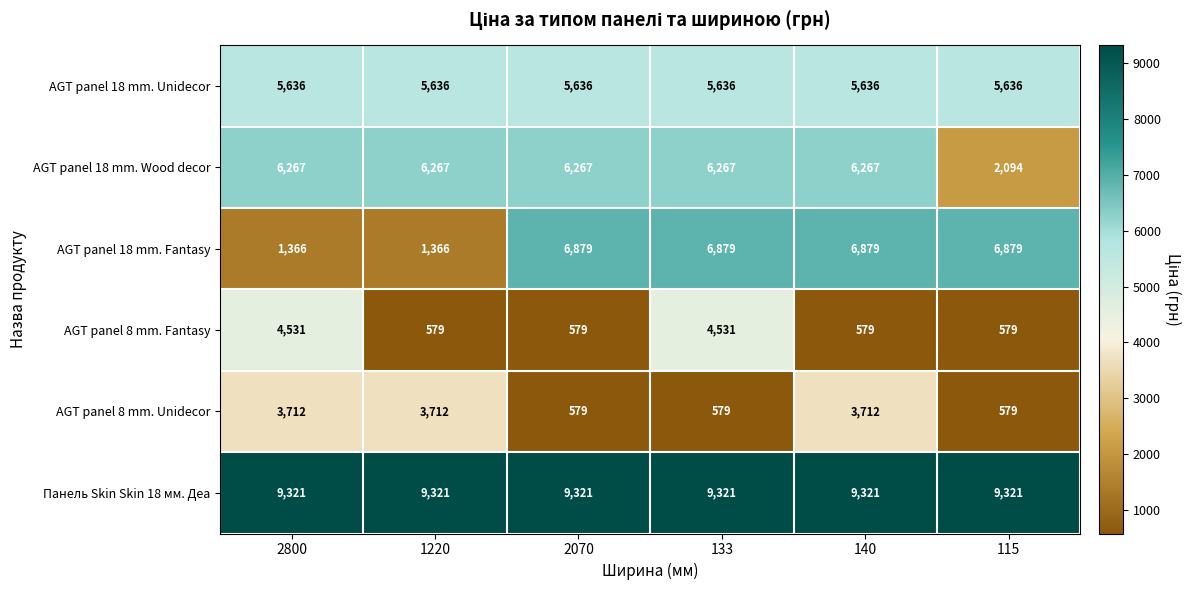

The value of AGT panel 8 mm. Fantasy at 2800 is 4531. True or false?

True